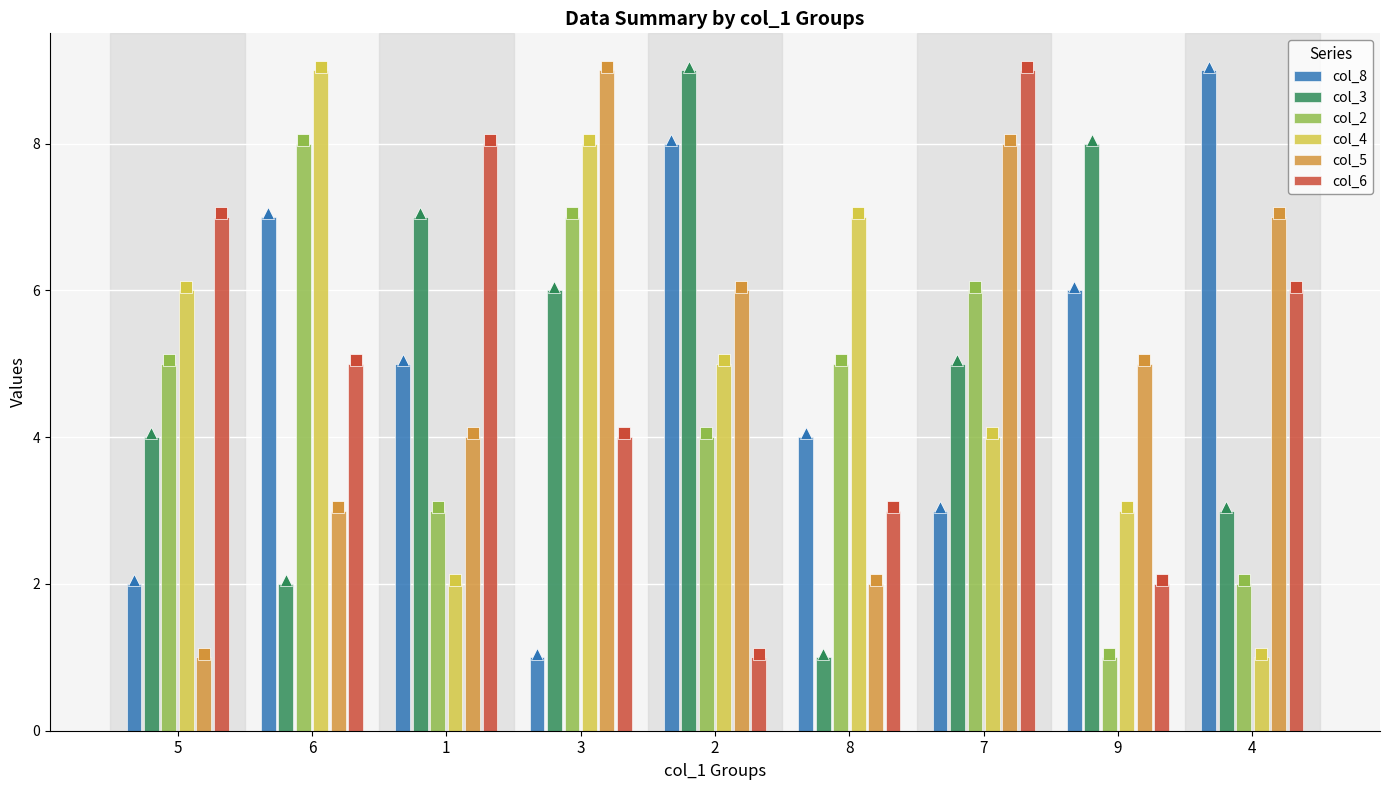

Is the value of col_2 at 1 greater than the value of col_3 at 5?

No